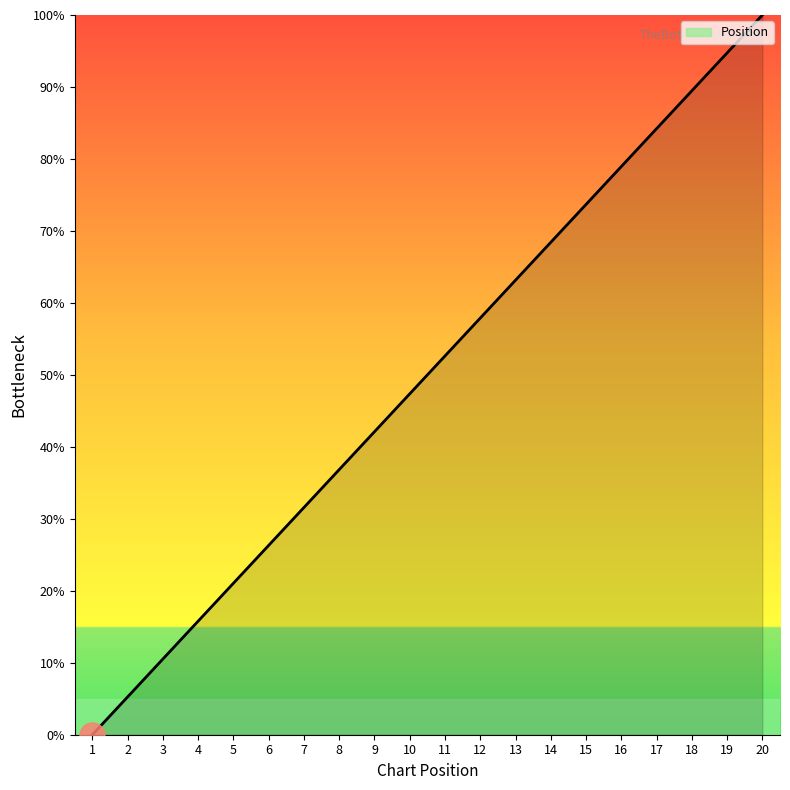

The value at 7 is 44.1. True or false?

False